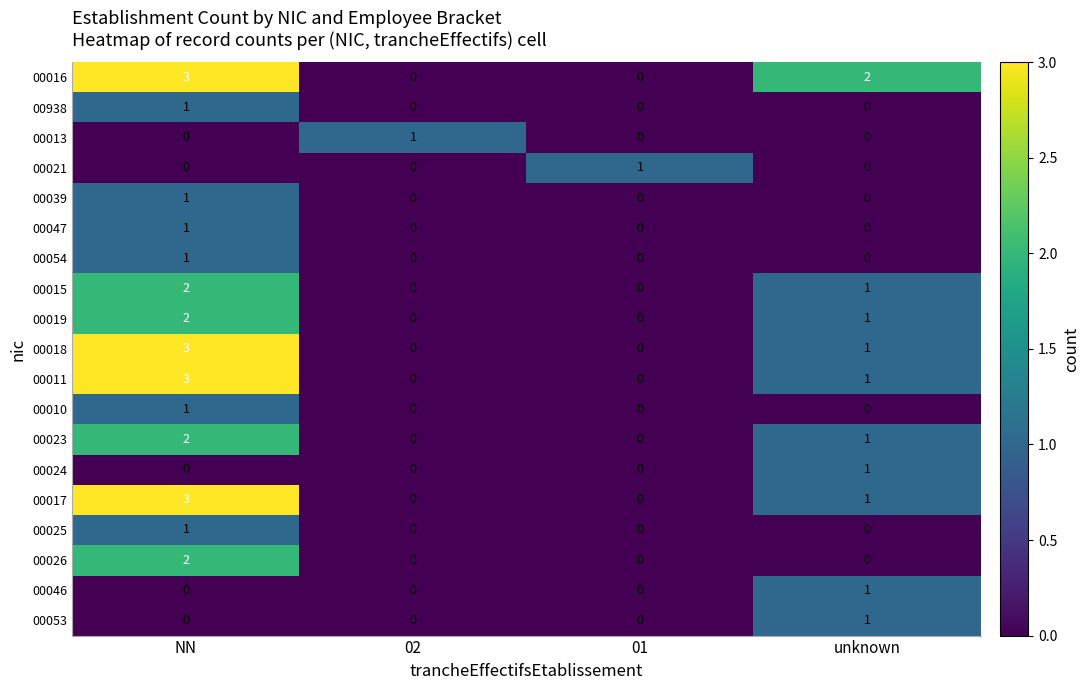

At which category is the sum across all series the highest?

NN